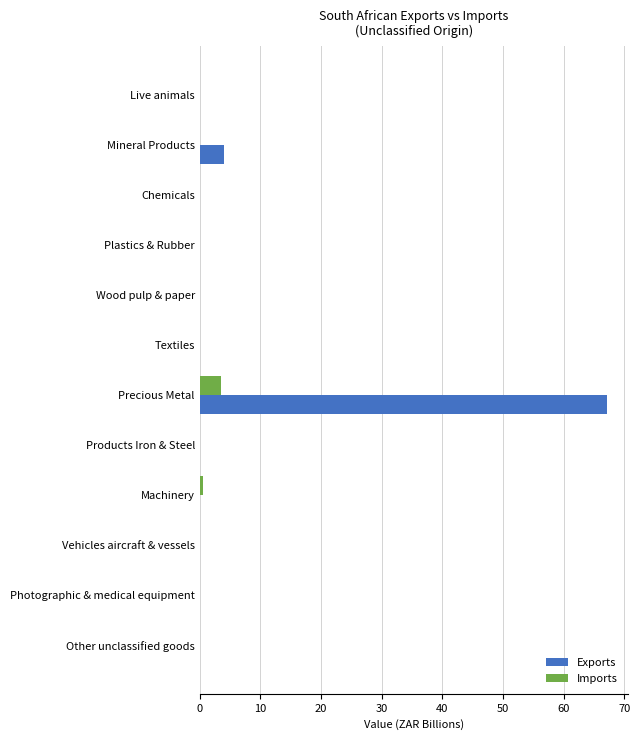

At which category is the sum across all series the highest?

Precious Metal